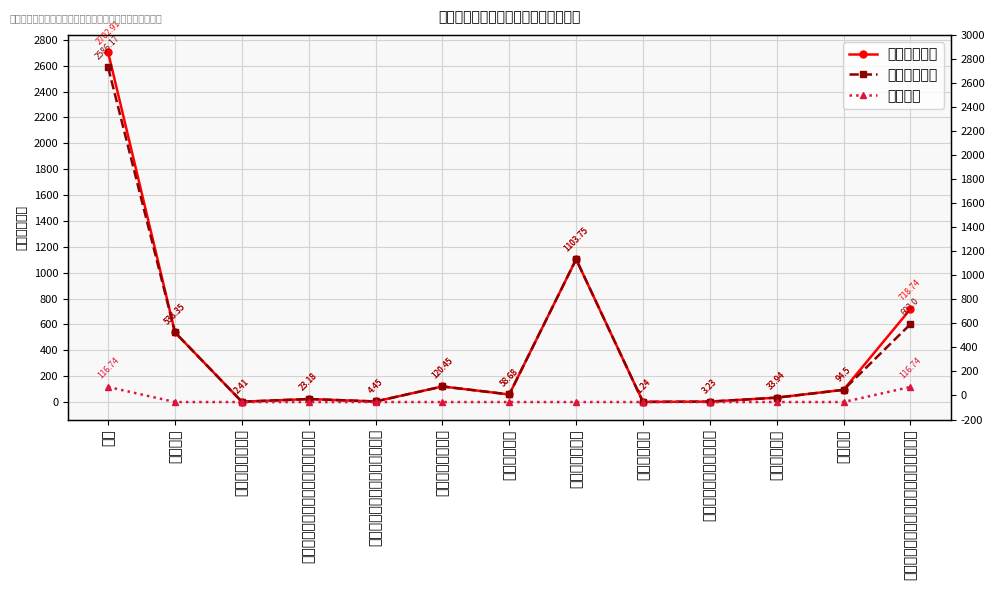

What is the total value across all series at 其他巩固脱贫攻坚成果衔接乡村振兴支出?

1437.5